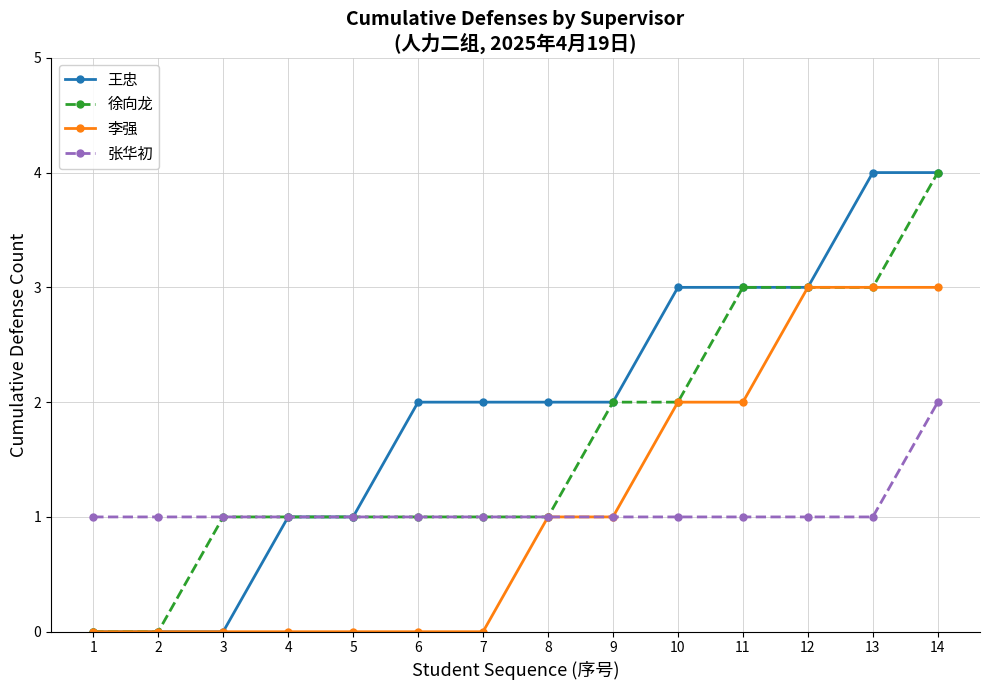

What is the value of the 张华初 point at the 9th from the left?

1